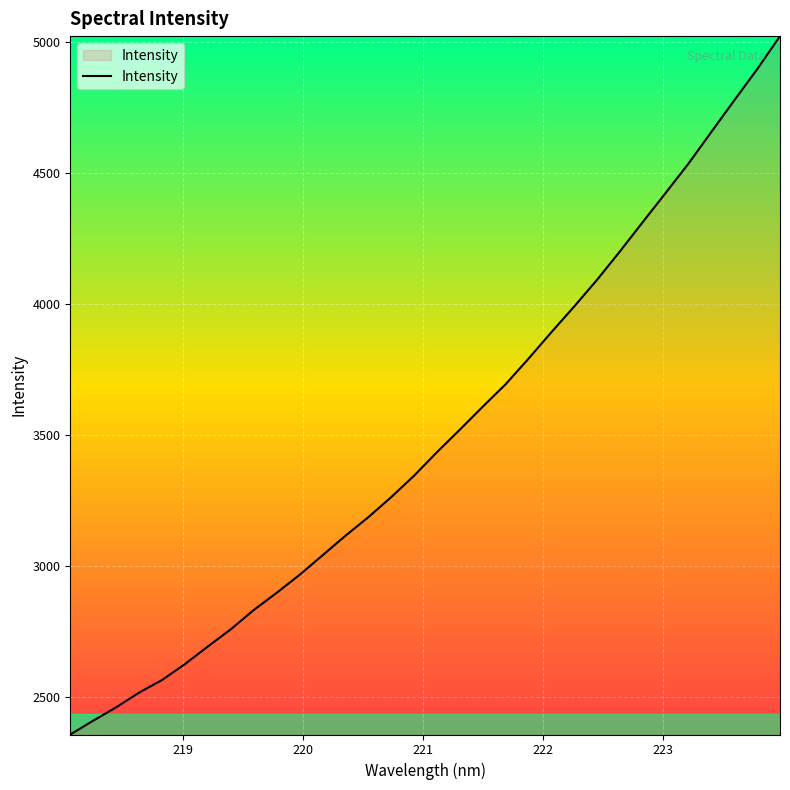

True or false: the data has more than 2 interior local peaks.

False